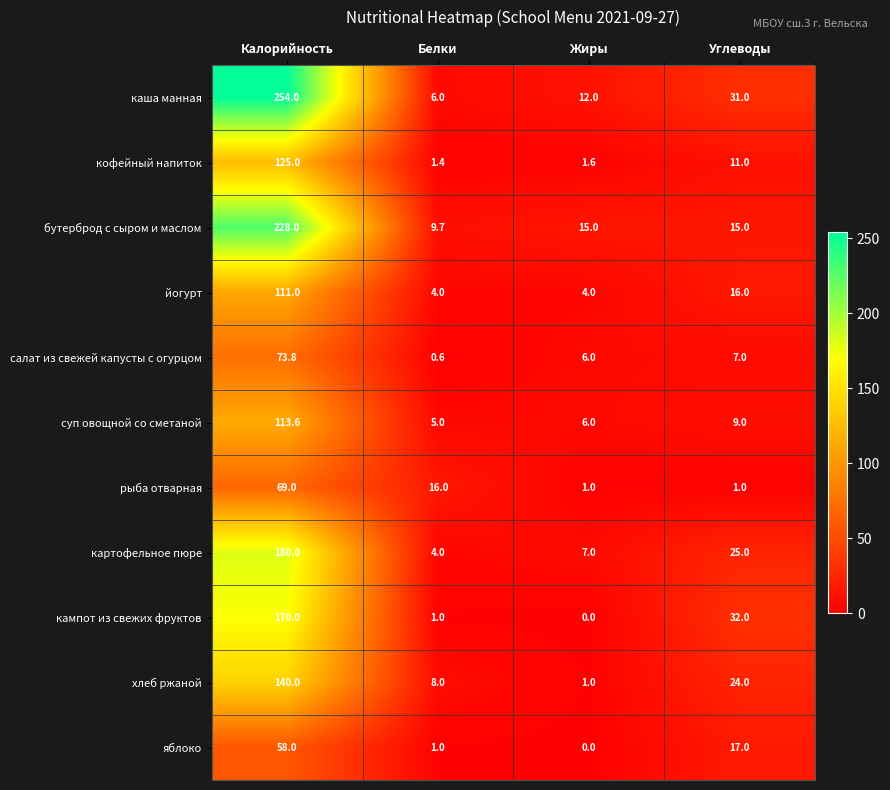

What is the sum of all суп овощной со сметаной values?

133.6